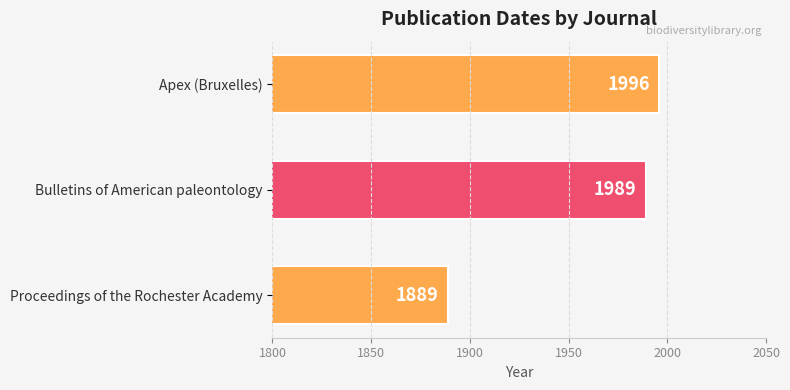

Are the bars grouped side by side (vs. stacked)?

No